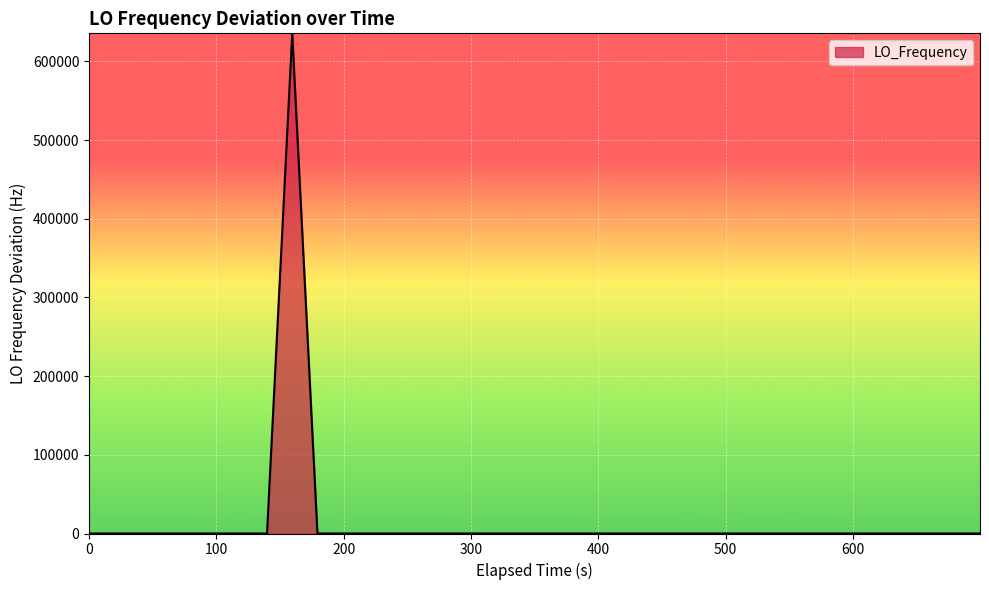

What is the maximum value shown in the chart?

635711.6